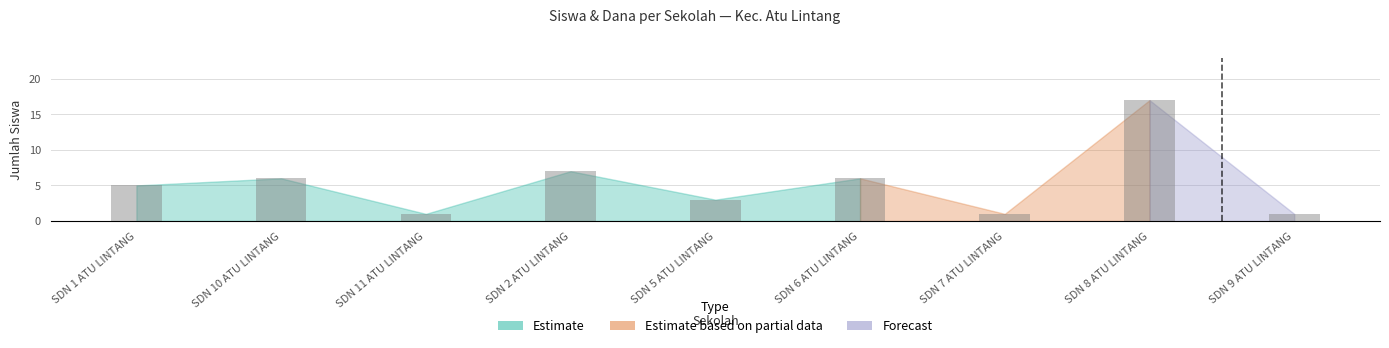

What is the label of the 1st bar from the left?

SDN 1 ATU LINTANG